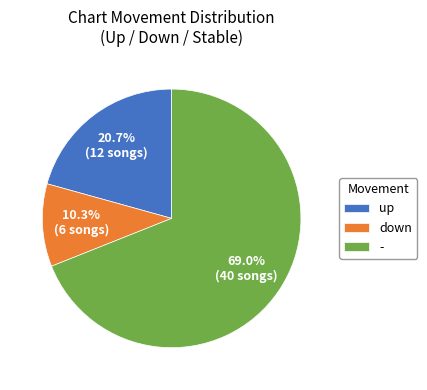

What is the largest slice in the pie chart?

-